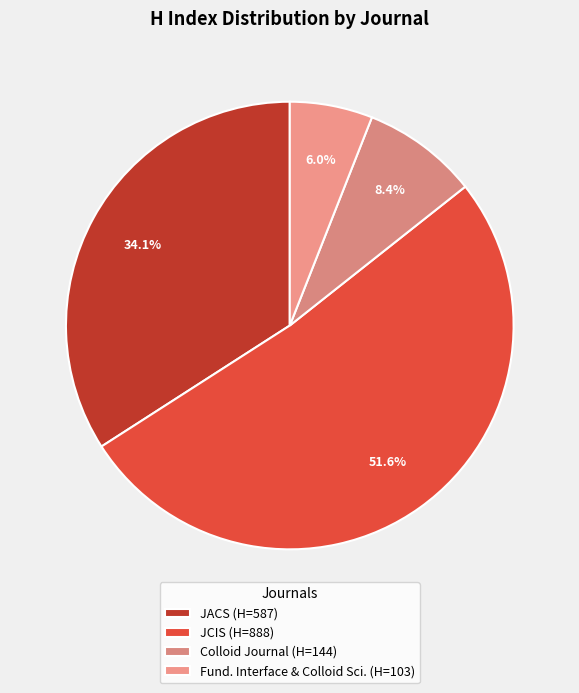

Which slice is the smallest?

Fund. Interface & Colloid Sci. (H=103)